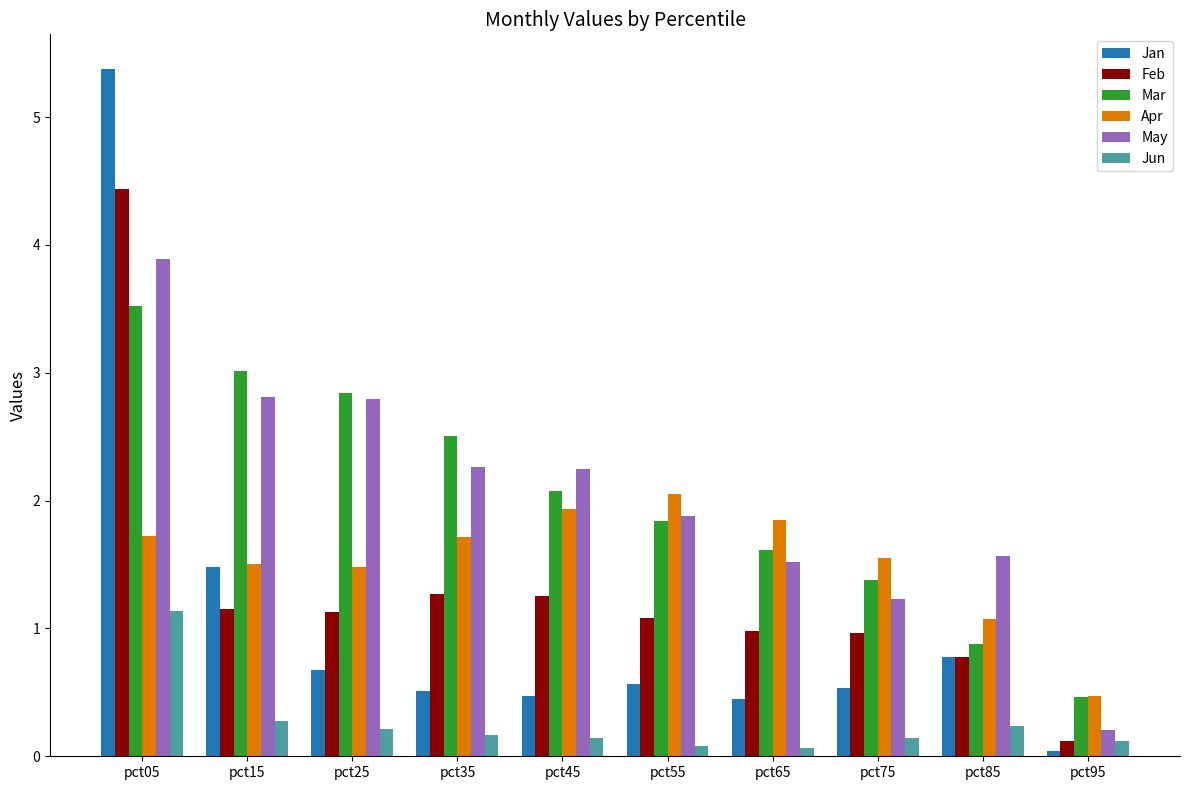

Is the value of Jan at pct35 greater than the value of Apr at pct25?

No